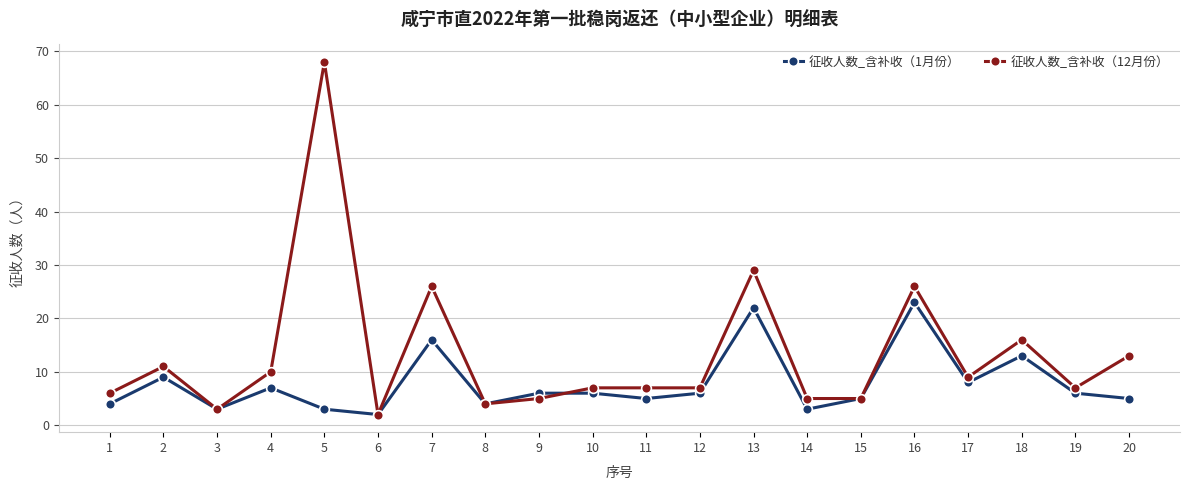

What is the minimum value for 征收人数_含补收（12月份）?

2